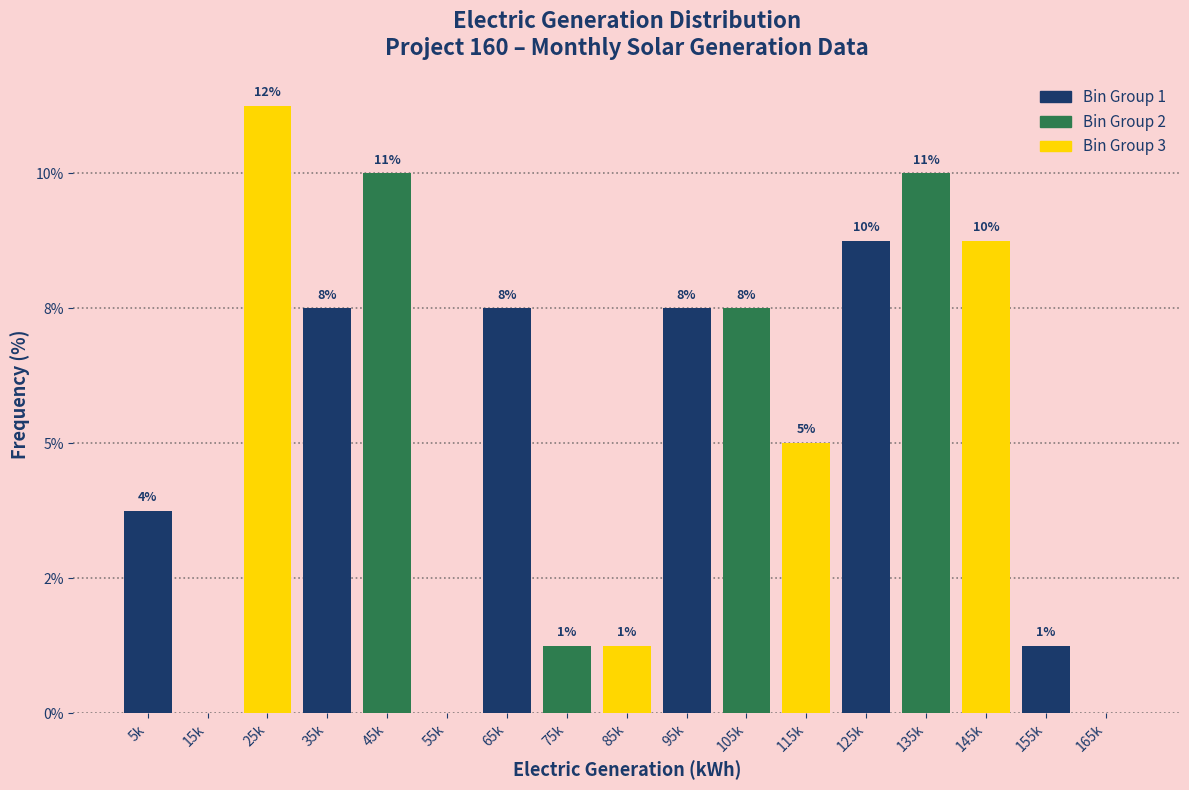

Are the bars horizontal?

No